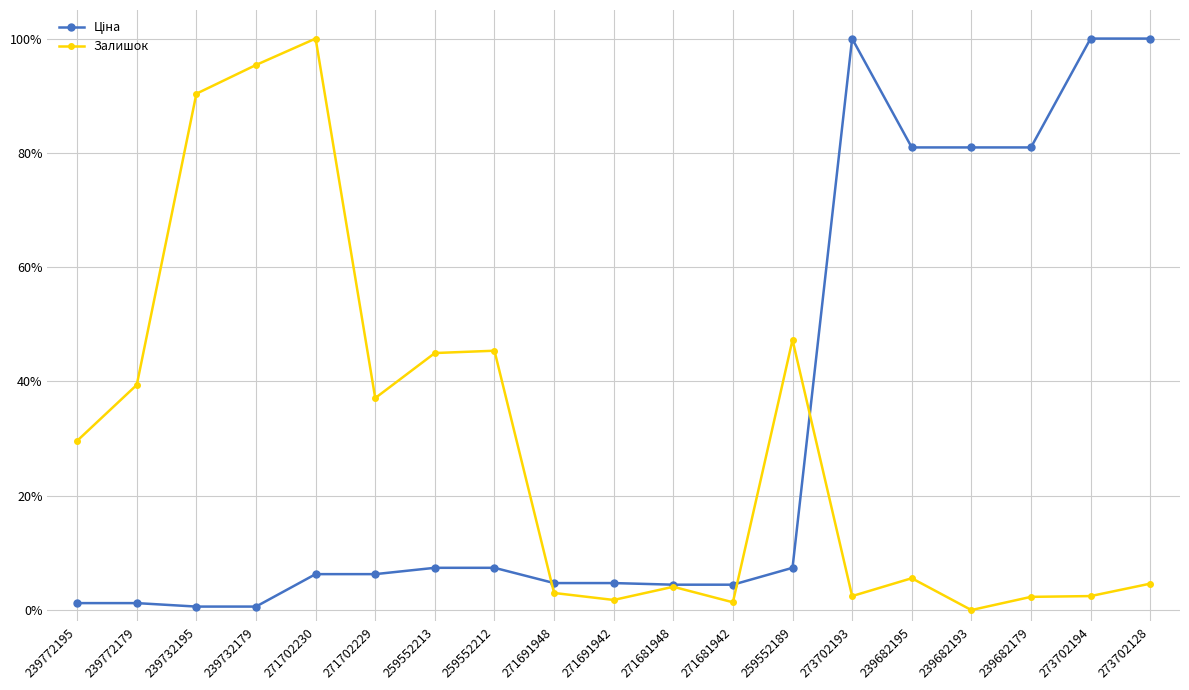

Which series ends up on top after the final intersection of Залишок and Ціна?

Ціна